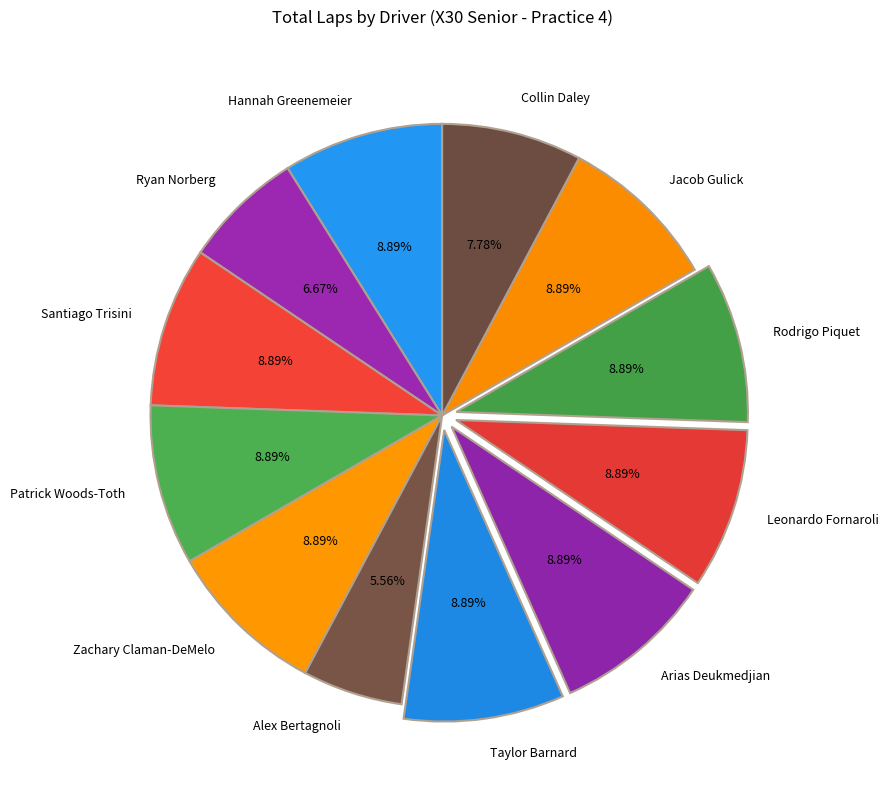

Do Ryan Norberg and Santiago Trisini together represent more than half of the pie?

No